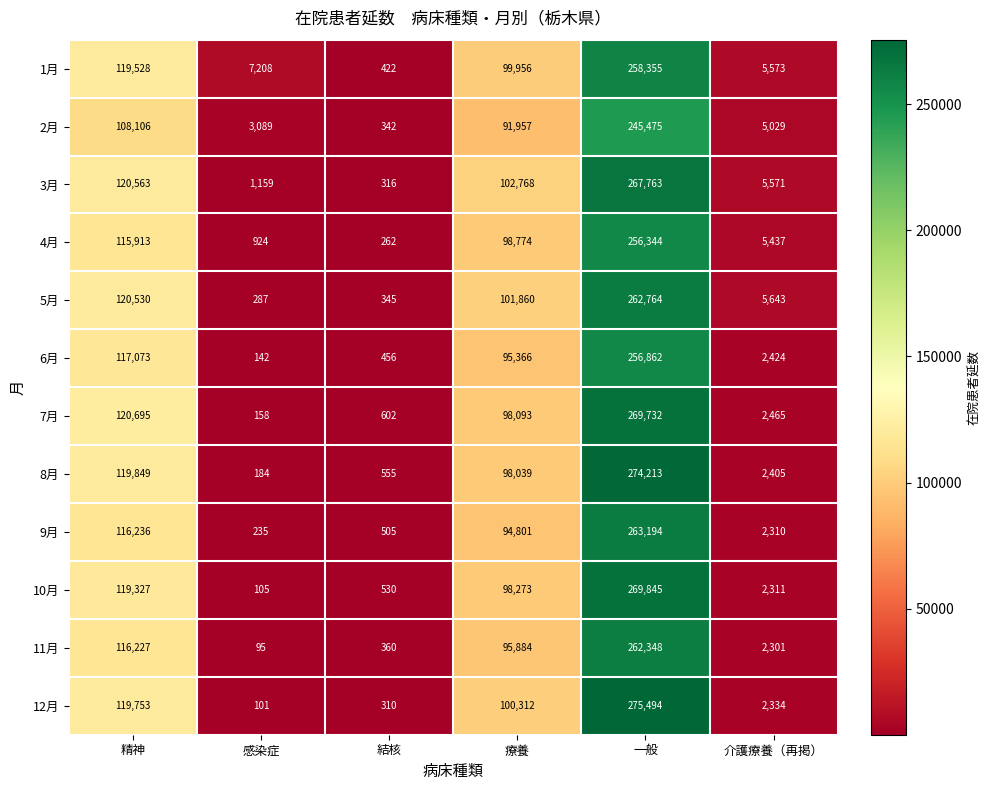

Which category has the lowest value across all series?

感染症